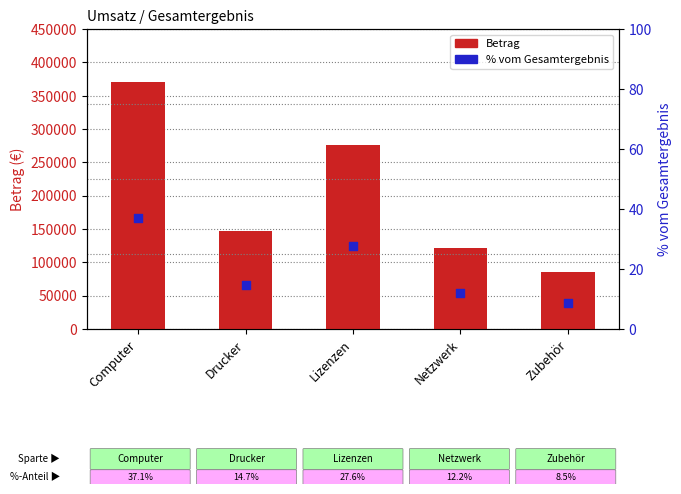

At which category is the sum across all series the highest?

Computer